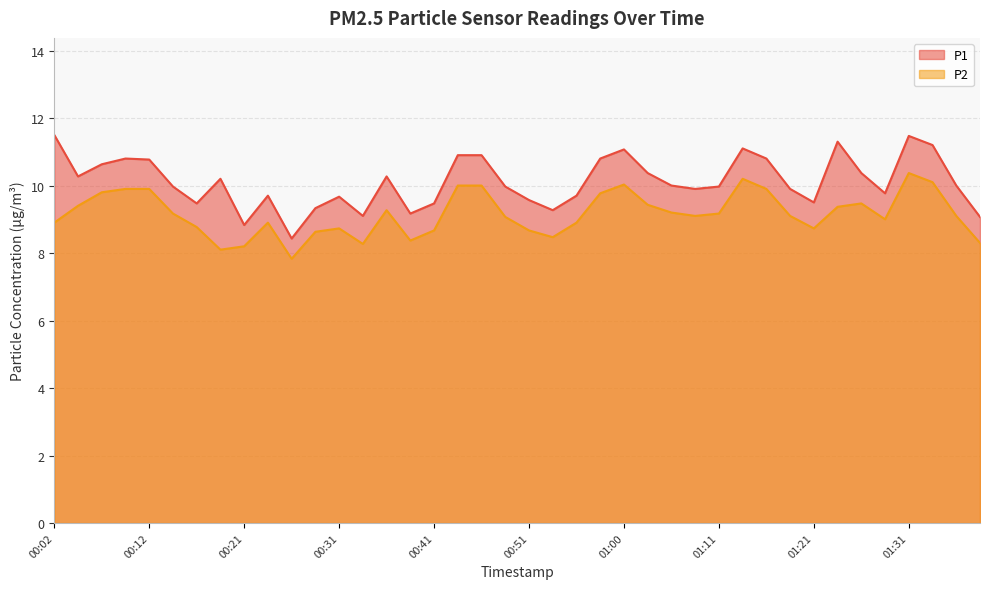

At which label is P2 closest to 9?

01:28